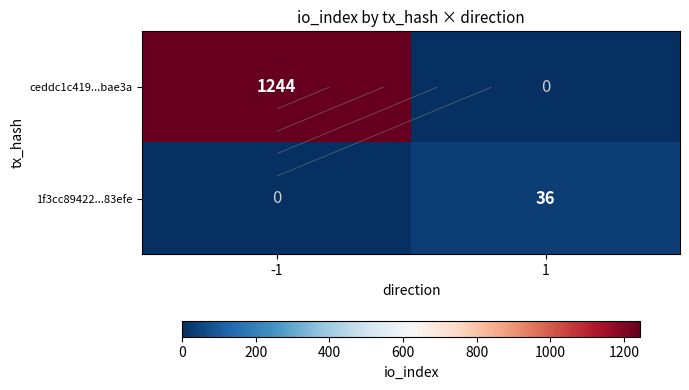

Between -1 and 1, which is larger?

-1